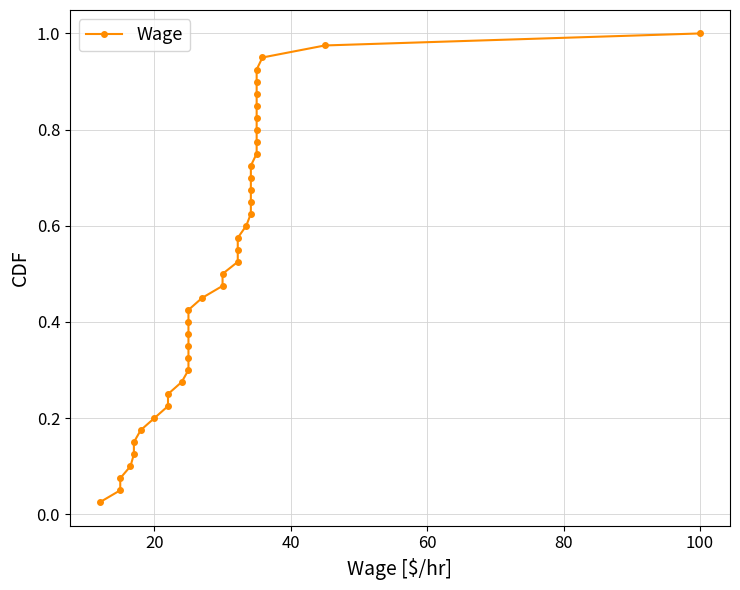

The chart shows a value of 0.0 at 60. True or false?

False